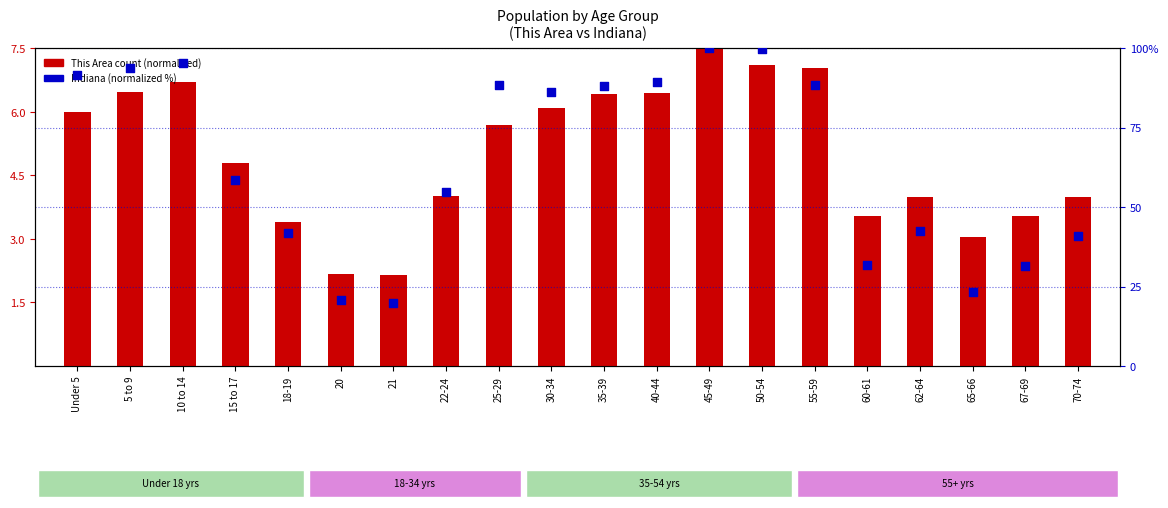

Which series contains the lowest Y value?

This Area count (normalized)